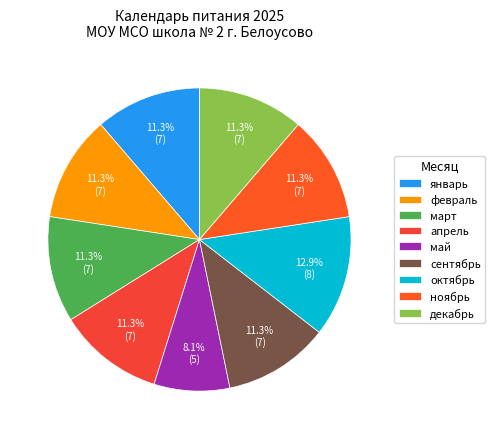

Does март account for over 50% of the chart?

No